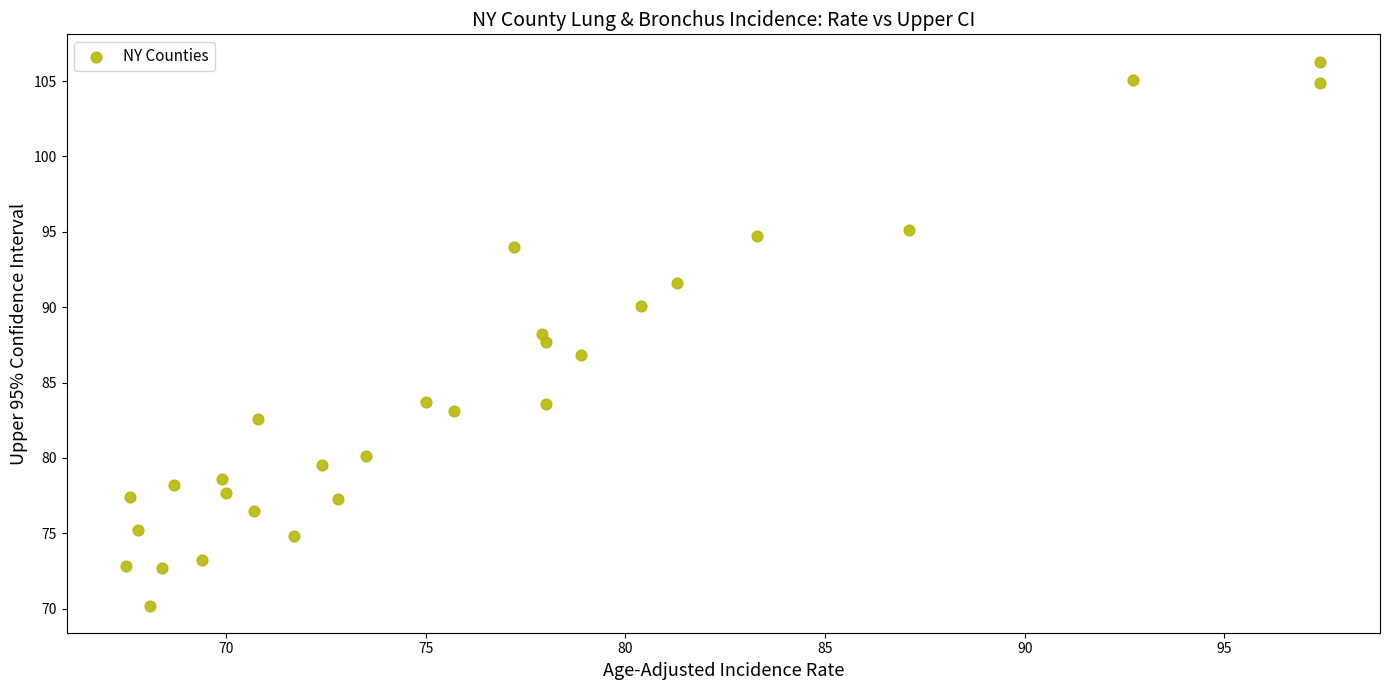

What is the range of Y values (max minus min)?

36.1